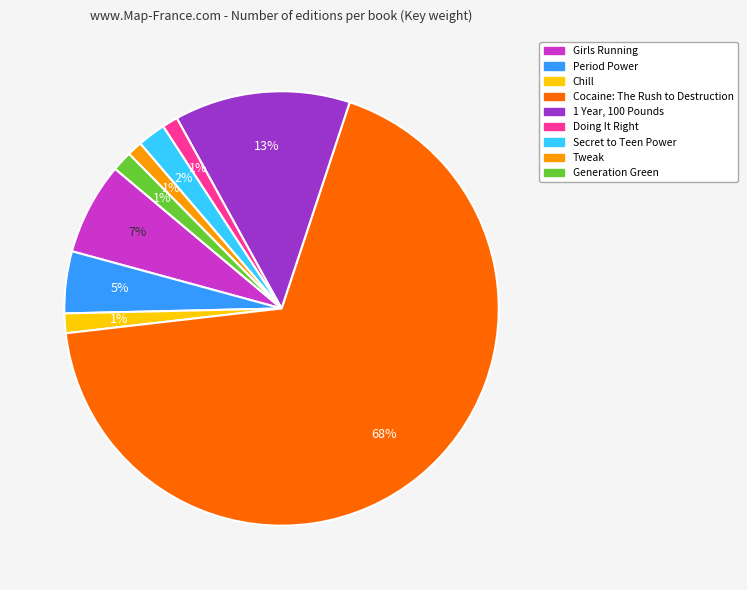

Which slice is the largest?

Cocaine: The Rush to Destruction